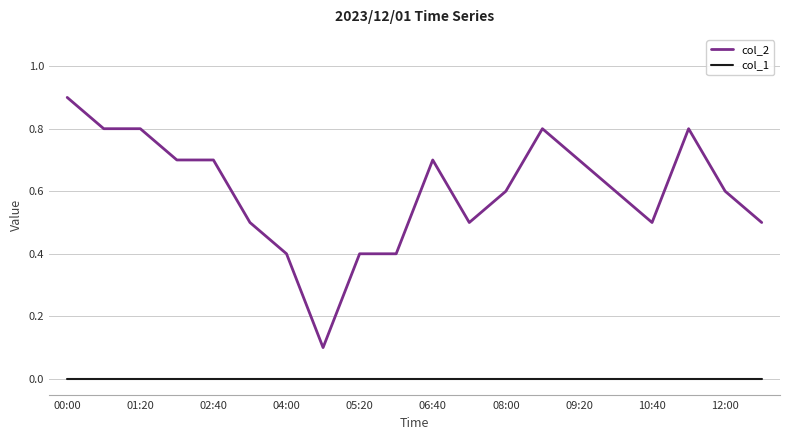

Which series has the largest total across all categories?

col_2